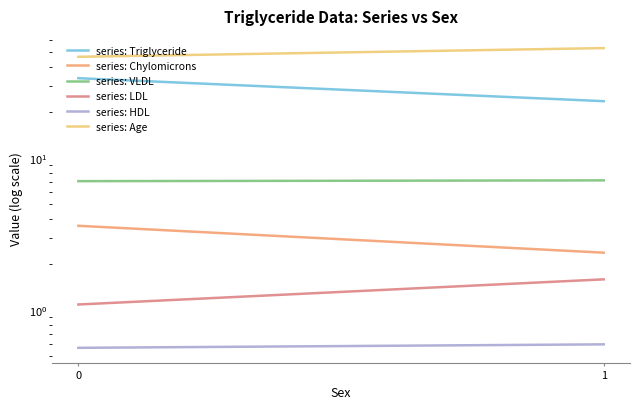

Rank the series at 1 from lowest to highest value.

series: HDL, series: LDL, series: Chylomicrons, series: VLDL, series: Triglyceride, series: Age